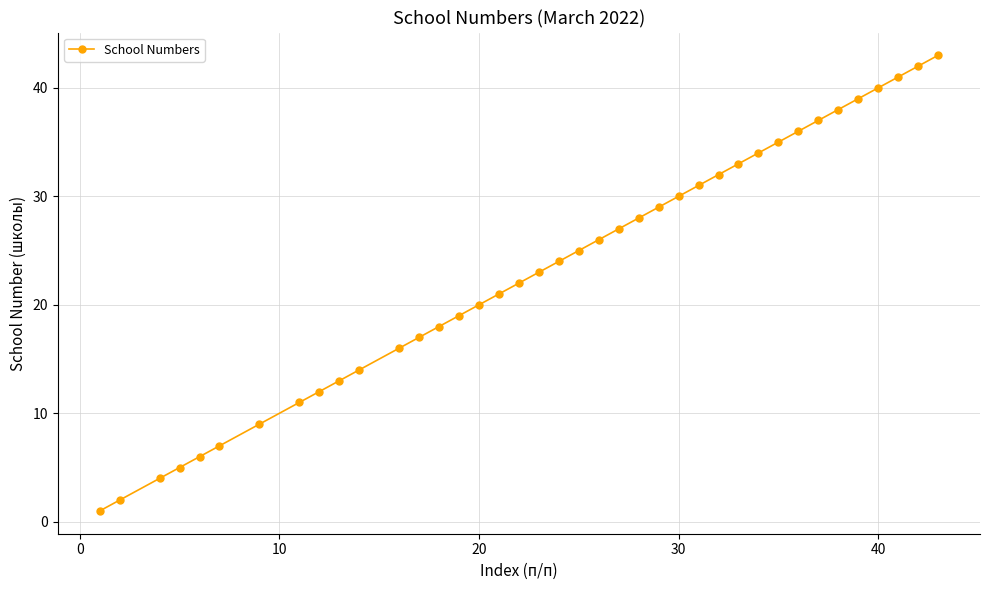

What is the maximum value shown in the chart?

43